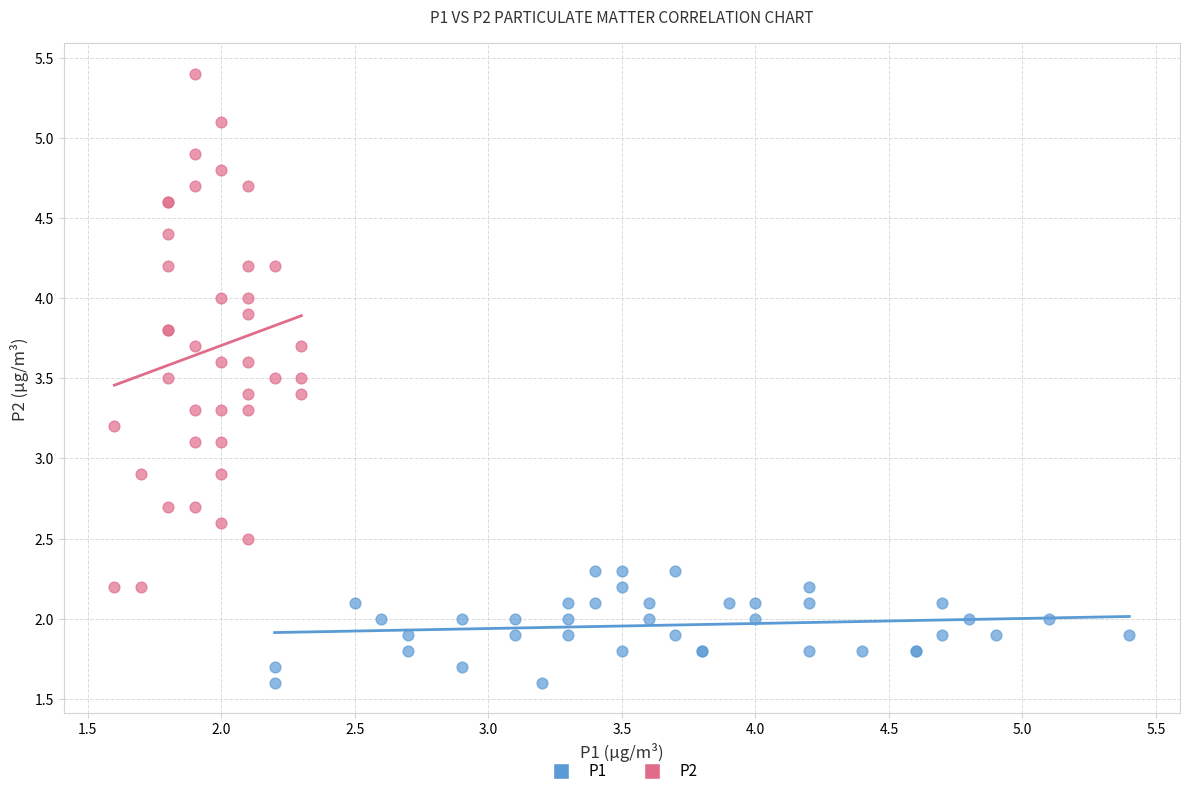

What are all the series names shown in the legend?

P1, P2